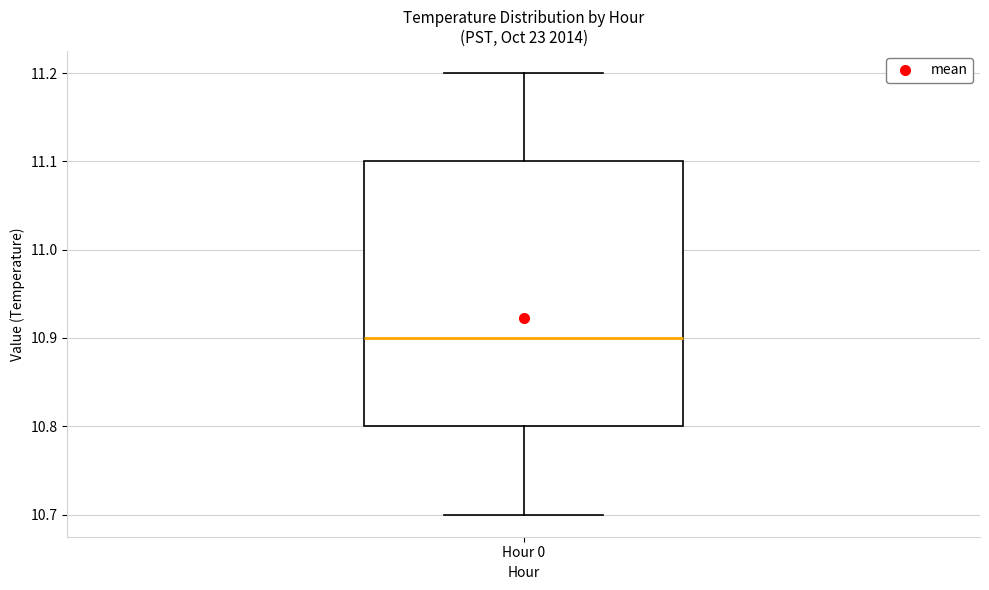

Read this box plot against the y-axis: the position of the median line, the range covered by the box, and the ends of both whiskers. The values are not printed on the chart, so give them approximately, as read against the axis.

median 10.9, box 10.8 to 11.1, whiskers 10.7 to 11.2